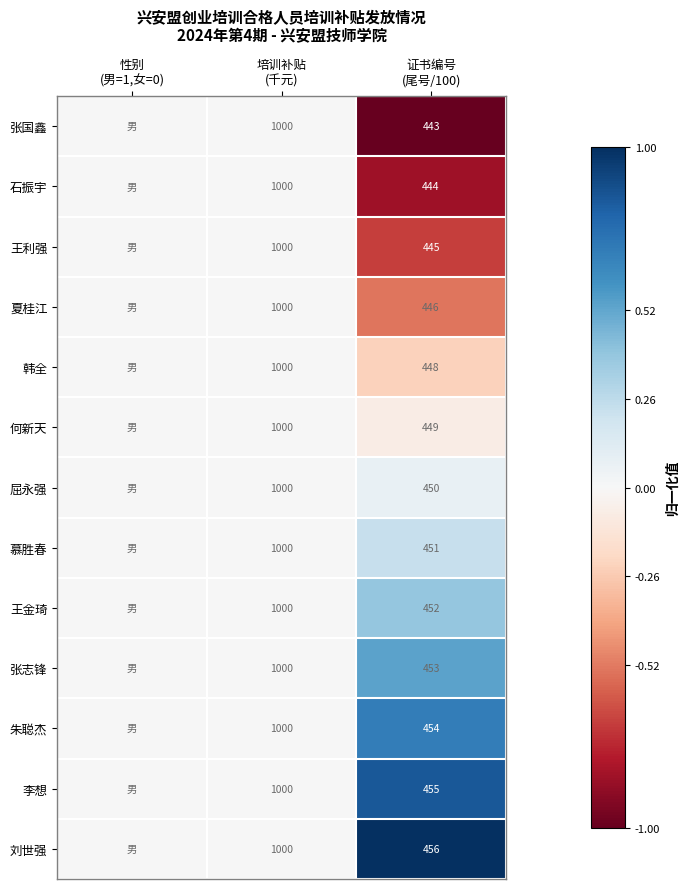

Rank the series by their maximum value, from lowest to highest.

张国鑫, 石振宇, 王利强, 夏桂江, 韩全, 何新天, 屈永强, 慕胜春, 王金琦, 张志锋, 朱聪杰, 李想, 刘世强